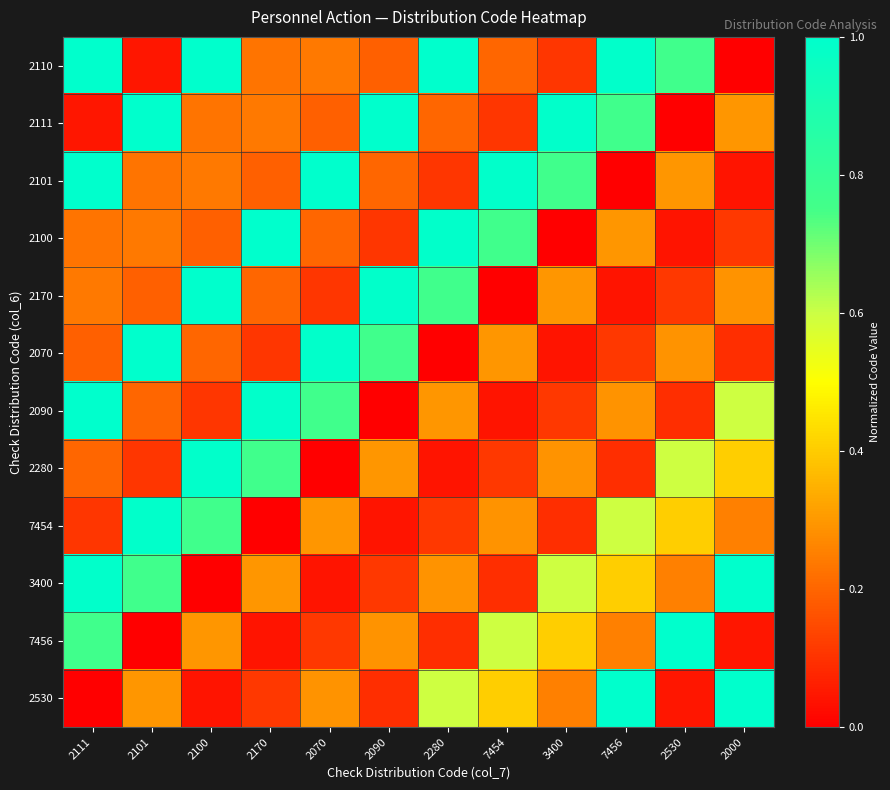

What is the spread (max minus min) of values at 2530?

1.0